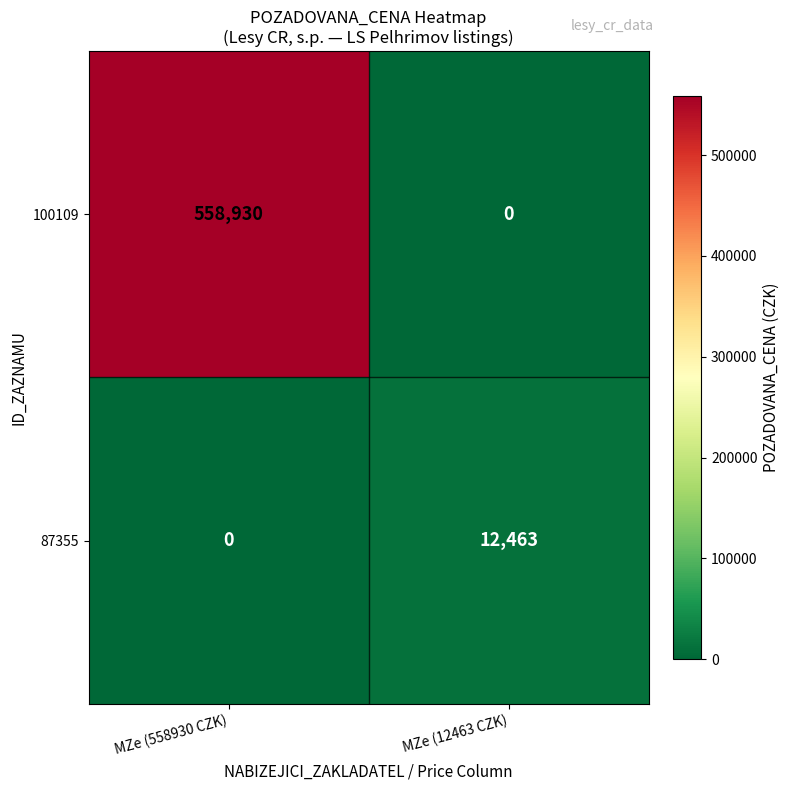

True or false: 100109 has a value of 259668 at MZe (558930 CZK).

False